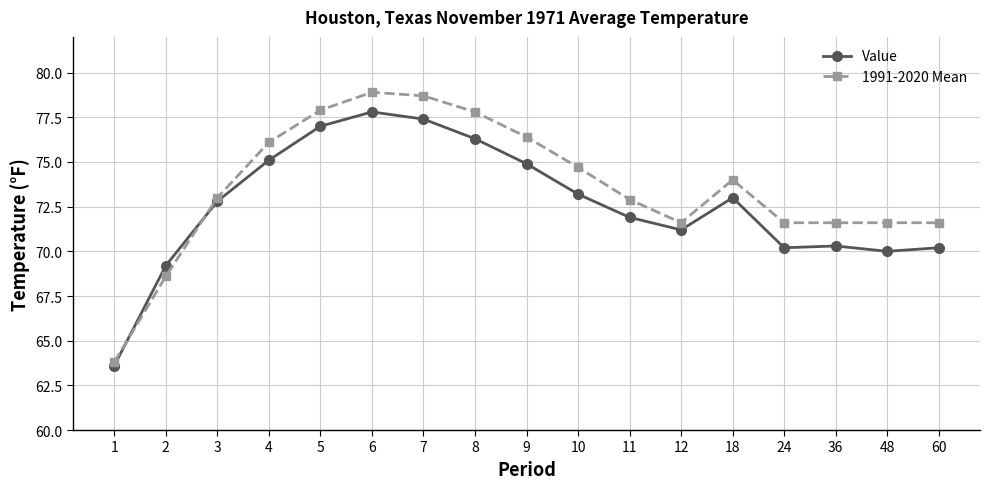

What is the difference between the maximum and second lowest values in the 1991-2020 Mean series?

10.3